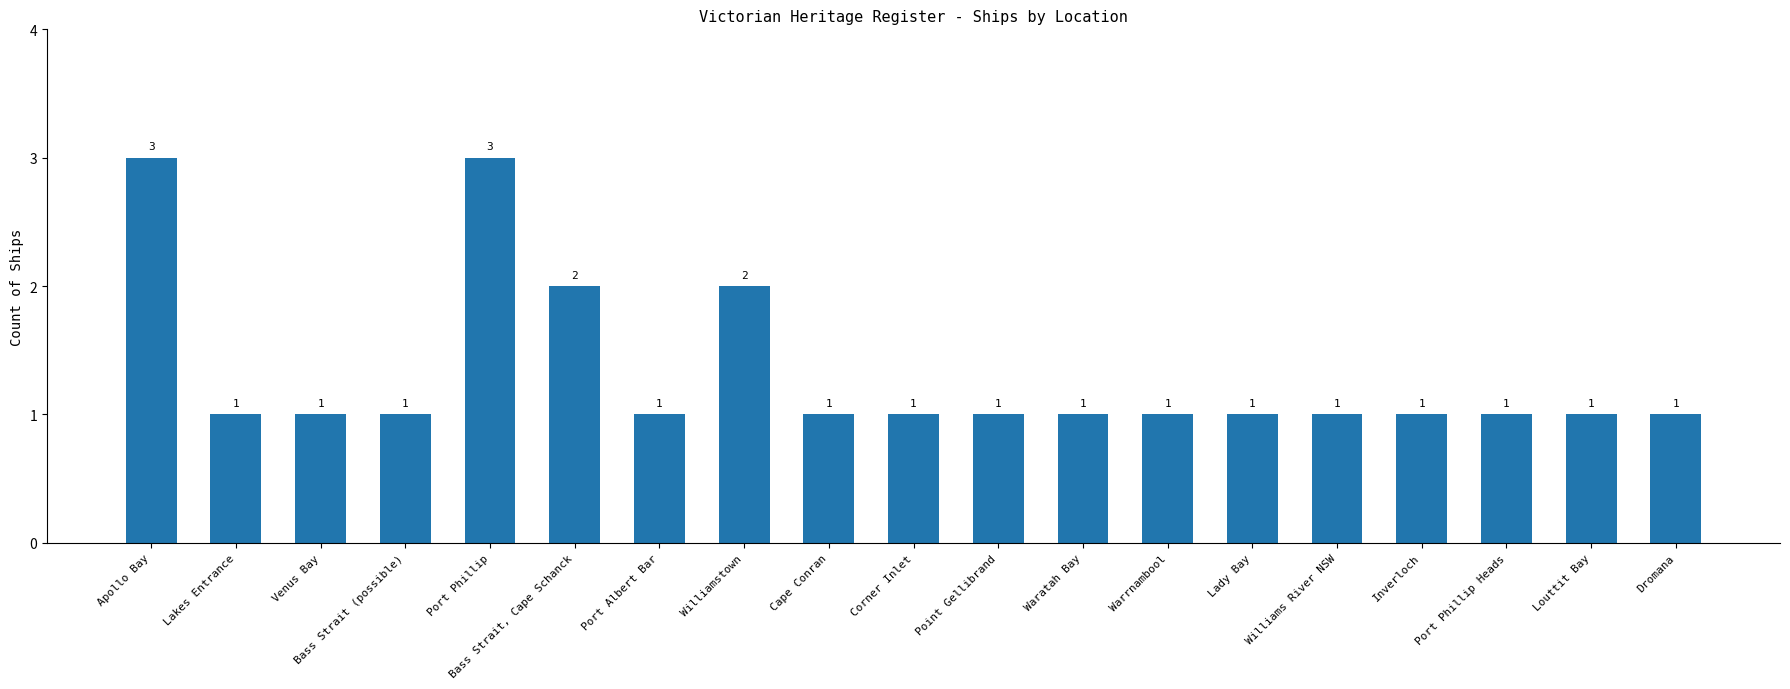

What is the label of the 17th bar from the right?

Venus Bay